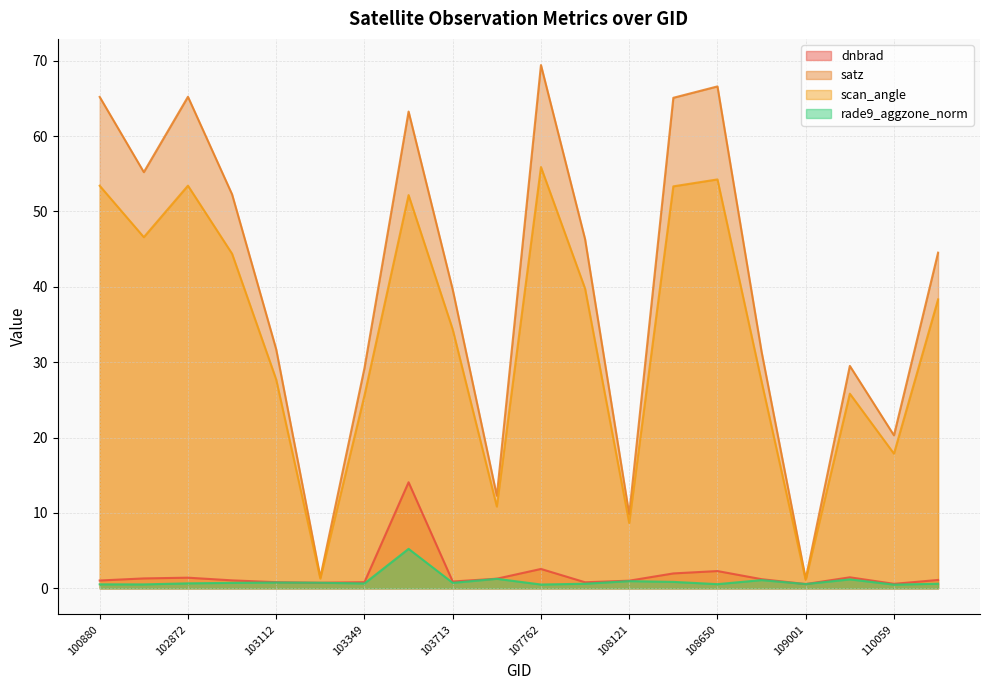

At which category is the sum across all series the highest?

103587